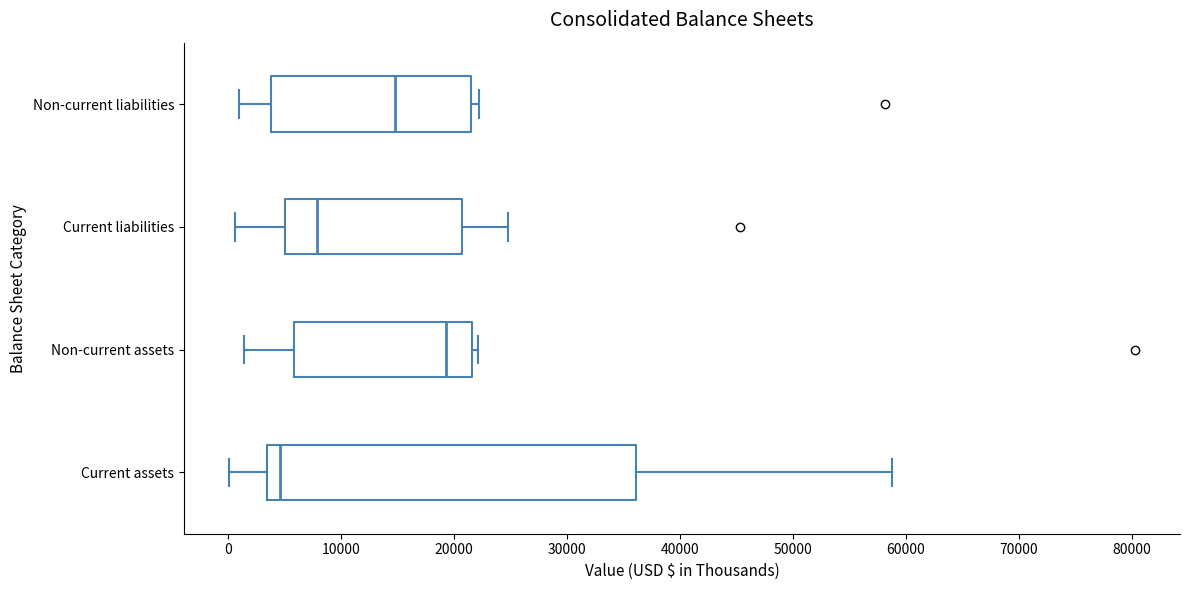

Reading bottom to top, transcribe this box plot: for each box, give where its median line is, the range the box spans, and where its two whiskers end, as read against the x-axis. The values are not printed on the chart, so give them approximately, as read against the axis.

Current assets: median 5000, box 3000 to 36000, whiskers 0 to 59000
Non-current assets: median 19000, box 6000 to 22000, whiskers 1000 to 22000 (just right of the box's right edge)
Current liabilities: median 8000, box 5000 to 21000, whiskers 1000 to 25000
Non-current liabilities: median 15000, box 4000 to 21000, whiskers 1000 to 22000